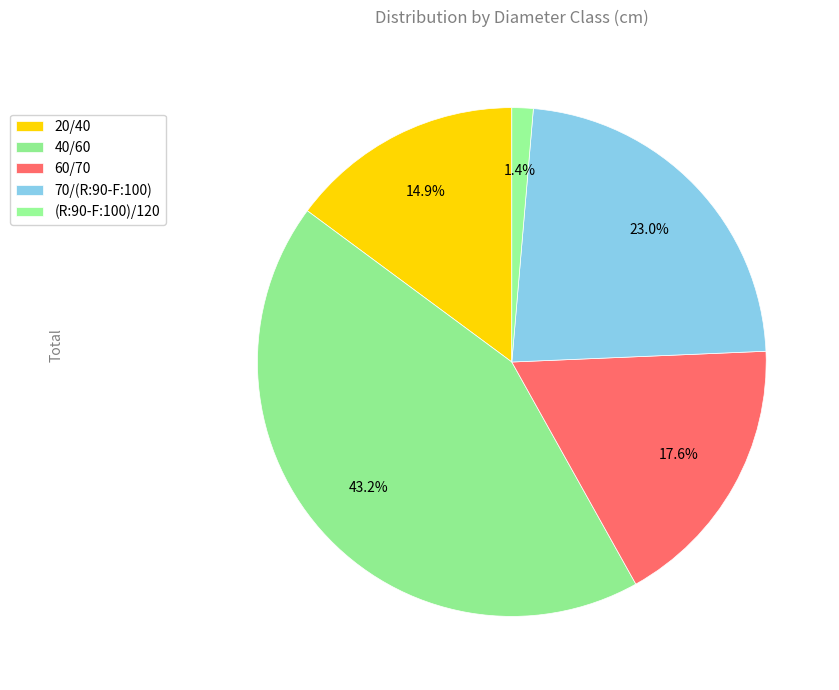

Does 60/70 represent more than half of the total?

No